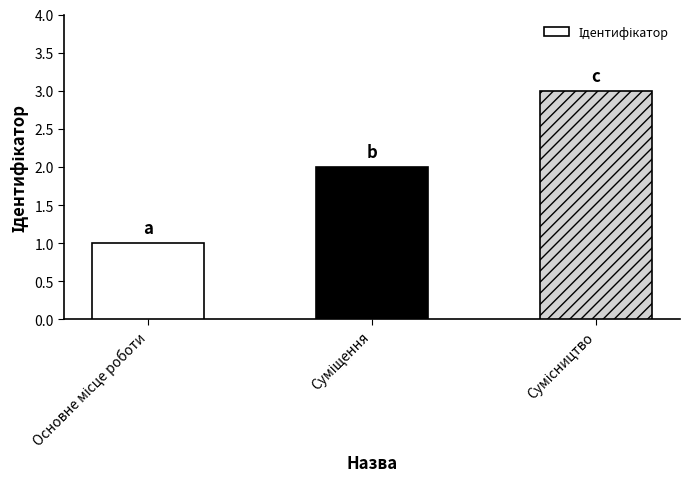

What is the greatest value displayed?

3